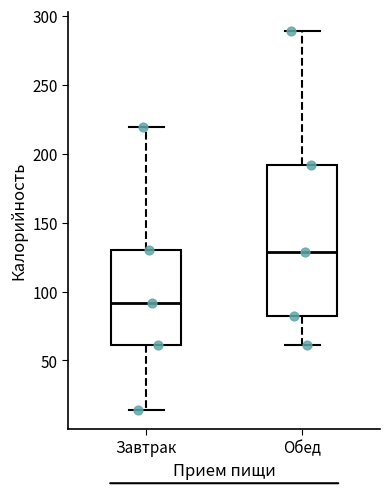

Which box is the tallest, from its lower edge to its upper edge?

Обед